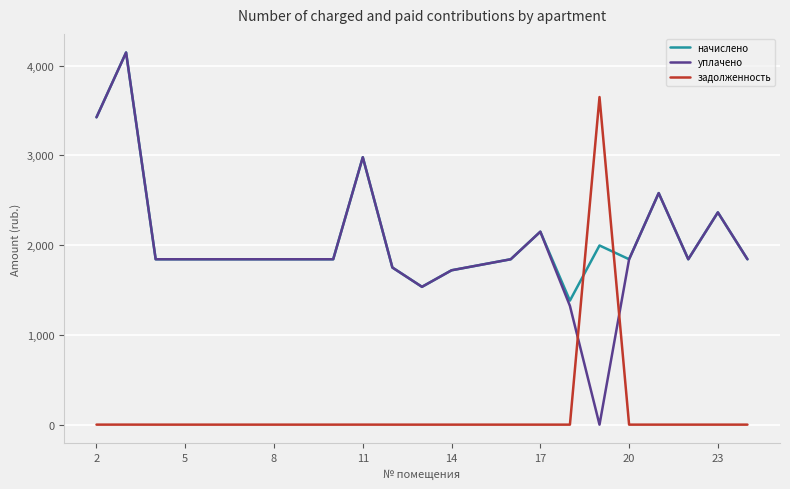

Which series has the widest spread of values?

уплачено